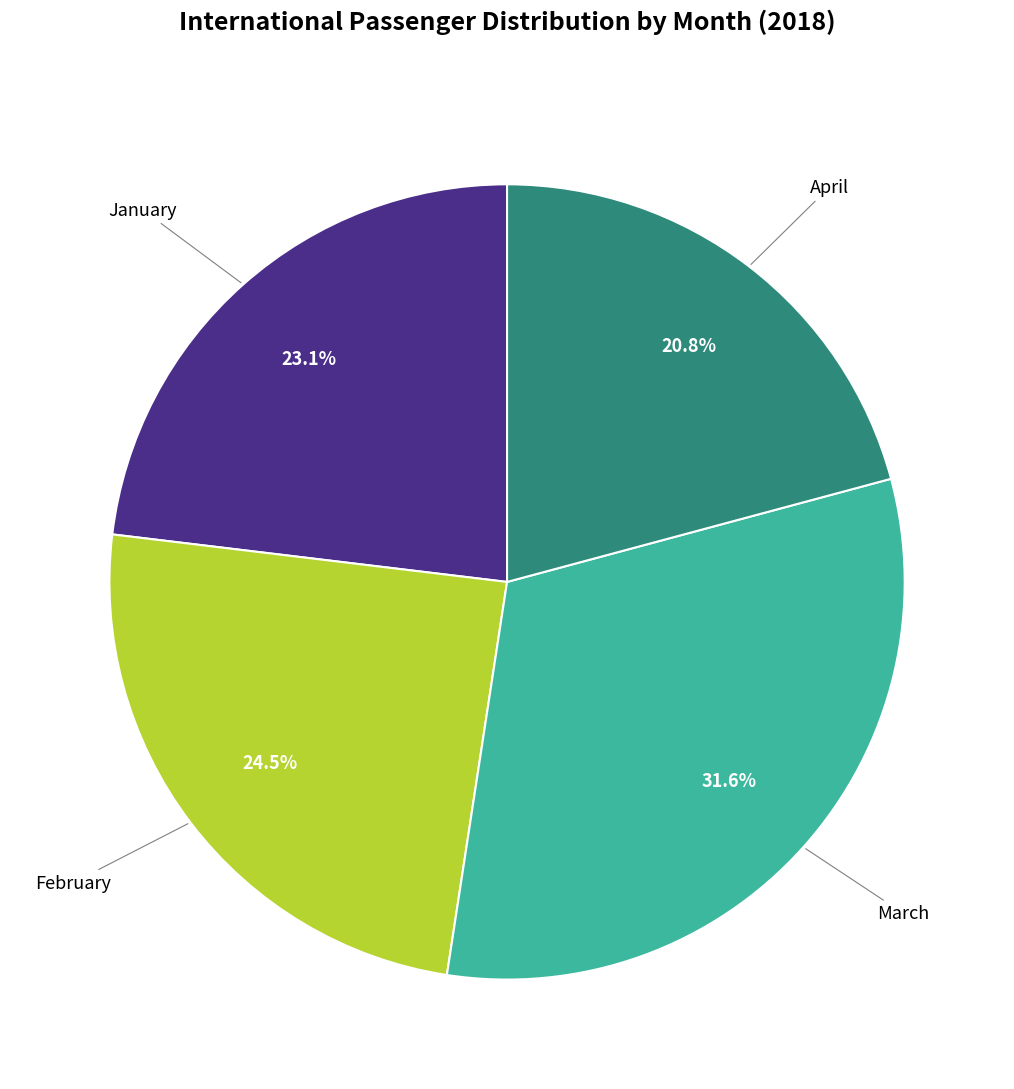

Is there any slice that represents more than half of the pie?

No